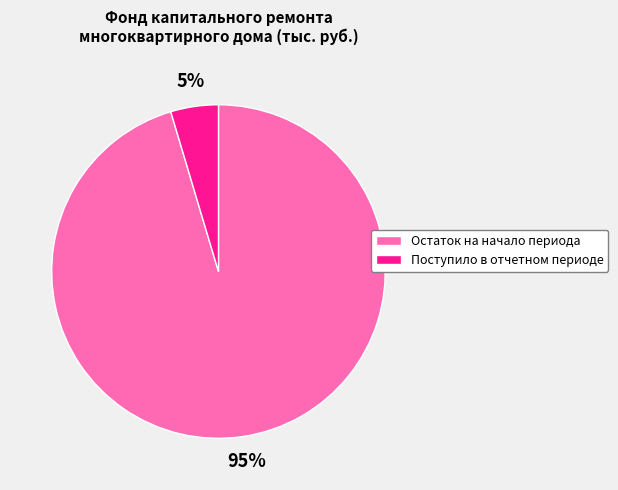

To the nearest percent, what percentage of the pie is Остаток на начало периода?

95%